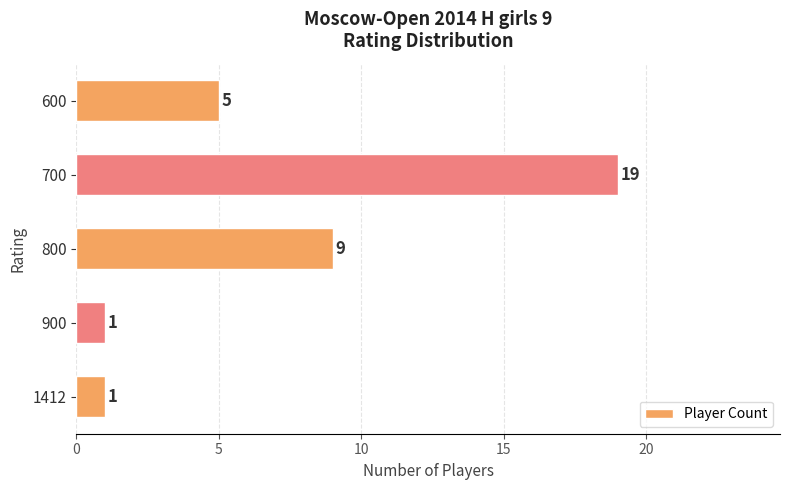

Does the chart contain stacked bars?

No